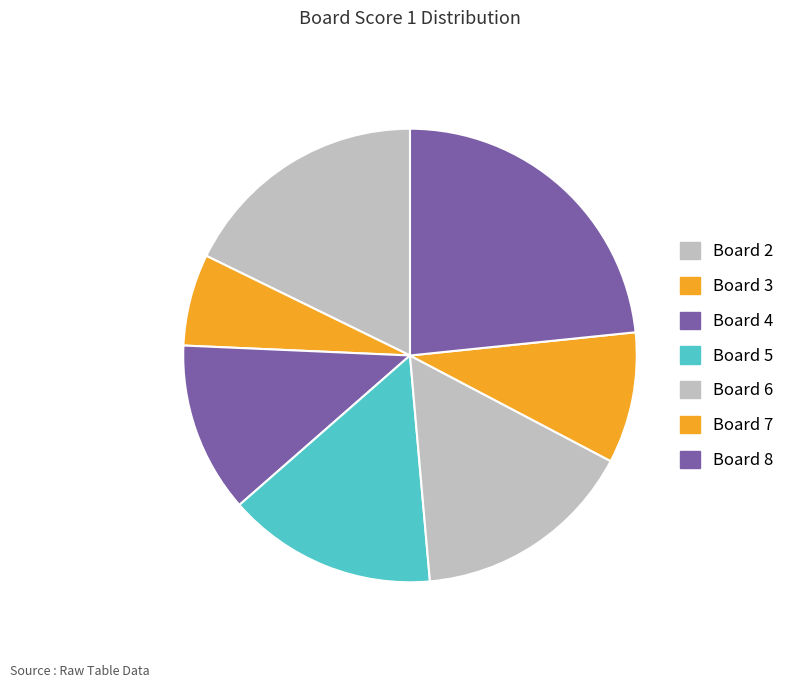

Rank the categories by value from highest to lowest.

Board 8, Board 2, Board 6, Board 5, Board 4, Board 7, Board 3, Board 1